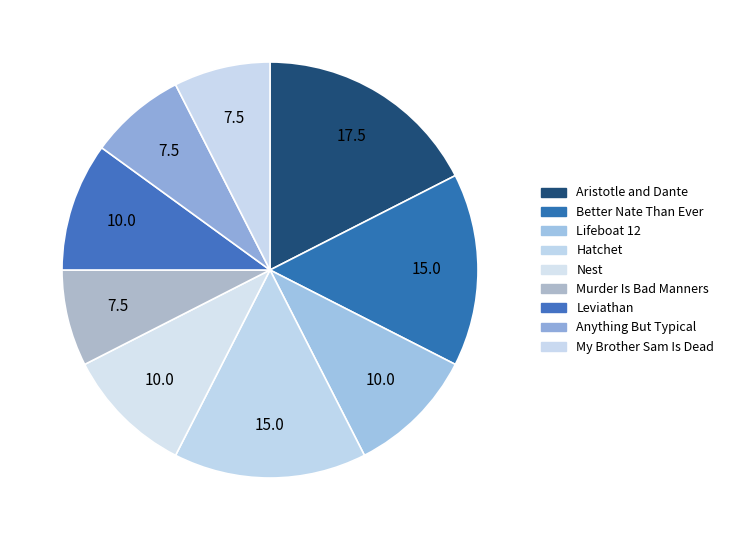

What is the ratio of the value at Hatchet to the value at My Brother Sam Is Dead?

2.0